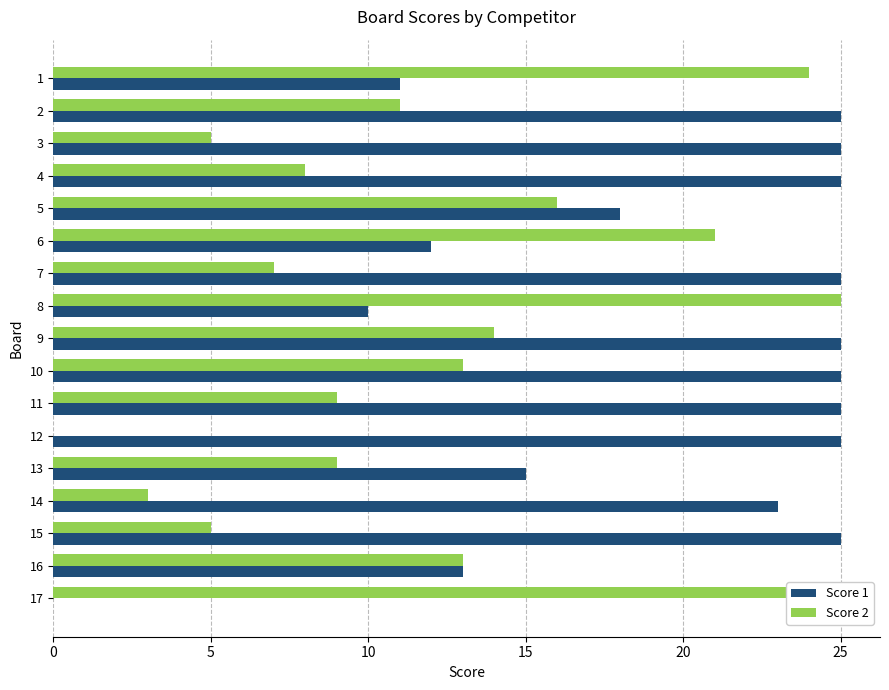

Which series has the largest total across all categories?

Score 1